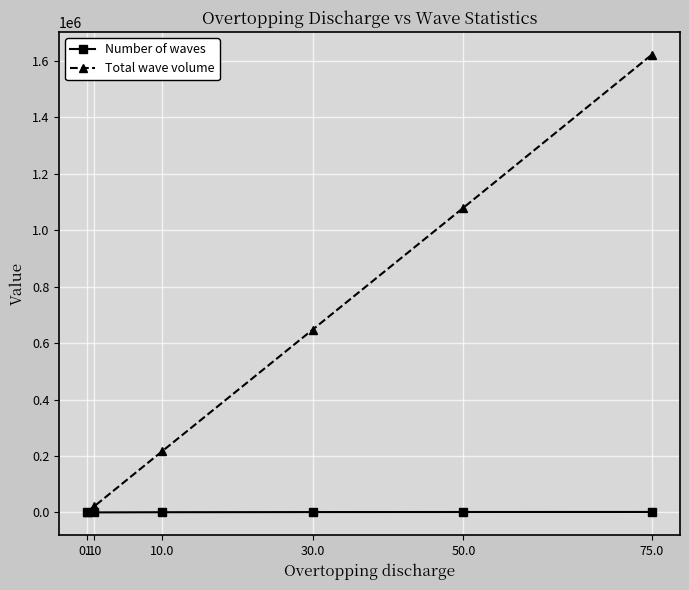

True or false: Number of waves has more than 2 interior local peaks.

False